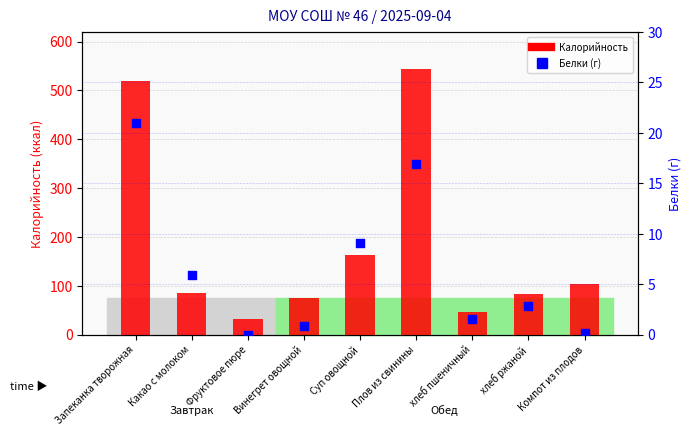

Which series reaches the minimum Y coordinate?

Белки (г)